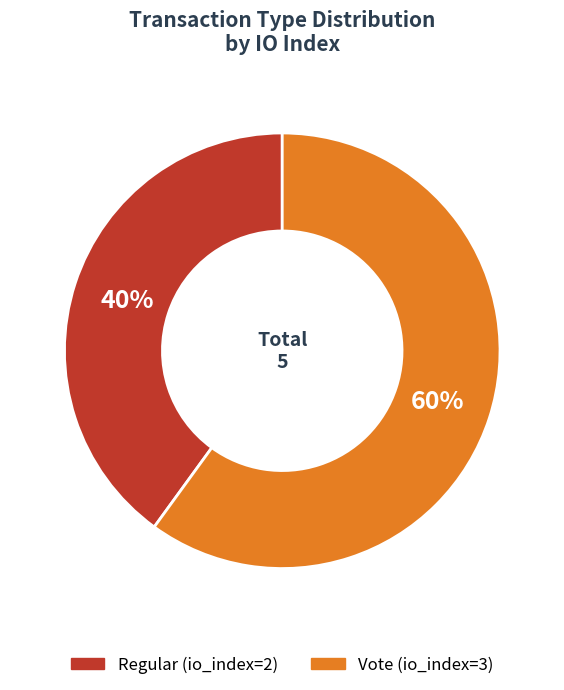

Count the number of slices in the pie.

2